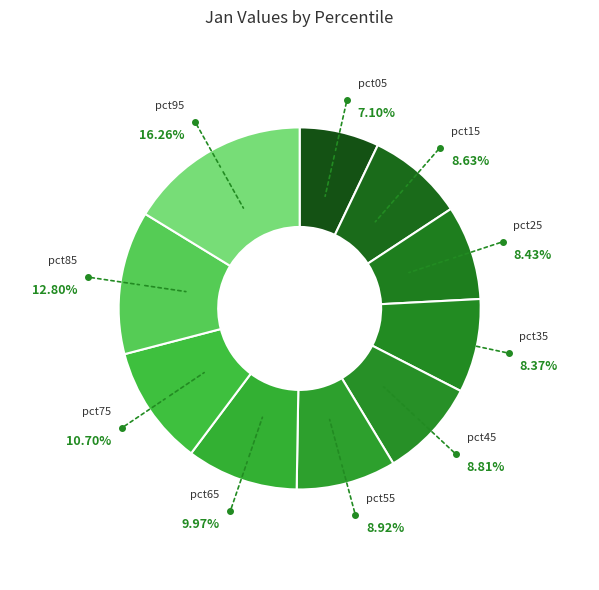

To the nearest percent, what is the difference between the largest and smallest slice percentages?

9%